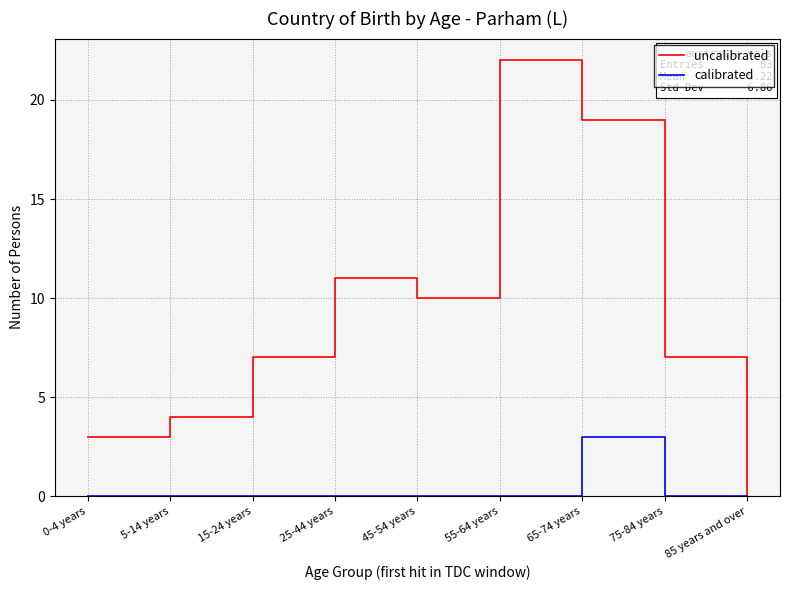

What position from the left is 15-24 years?

3